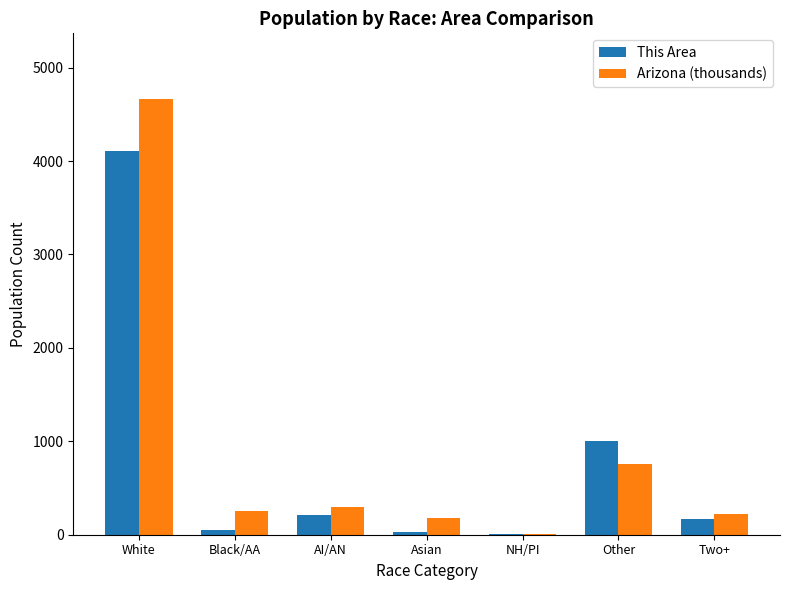

What is the total value across all series at Two+?

383.3